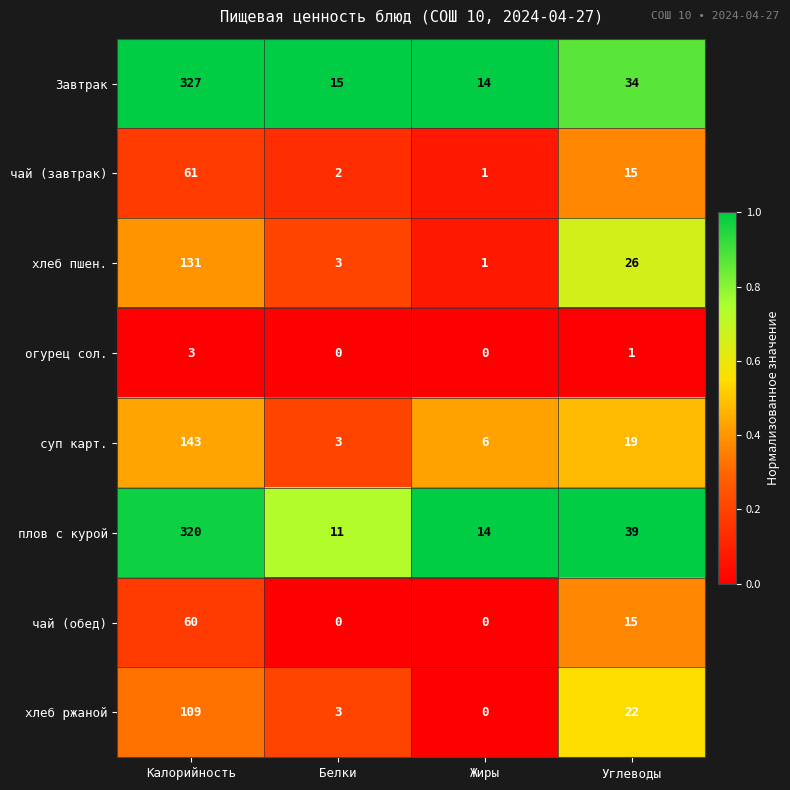

What is the highest value of the суп карт. series?

143